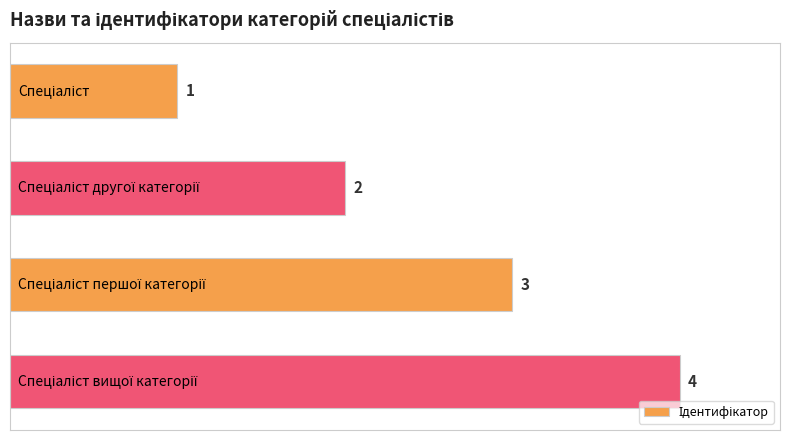

What is the greatest value displayed?

4